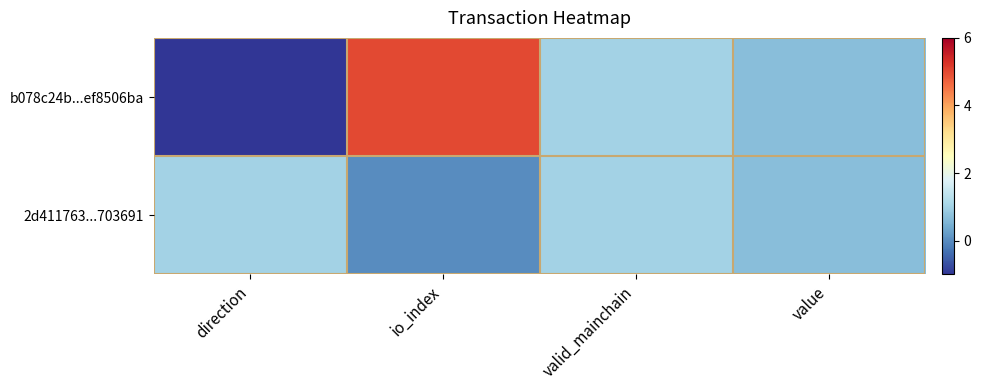

What is the total value across all series at value?

1.3